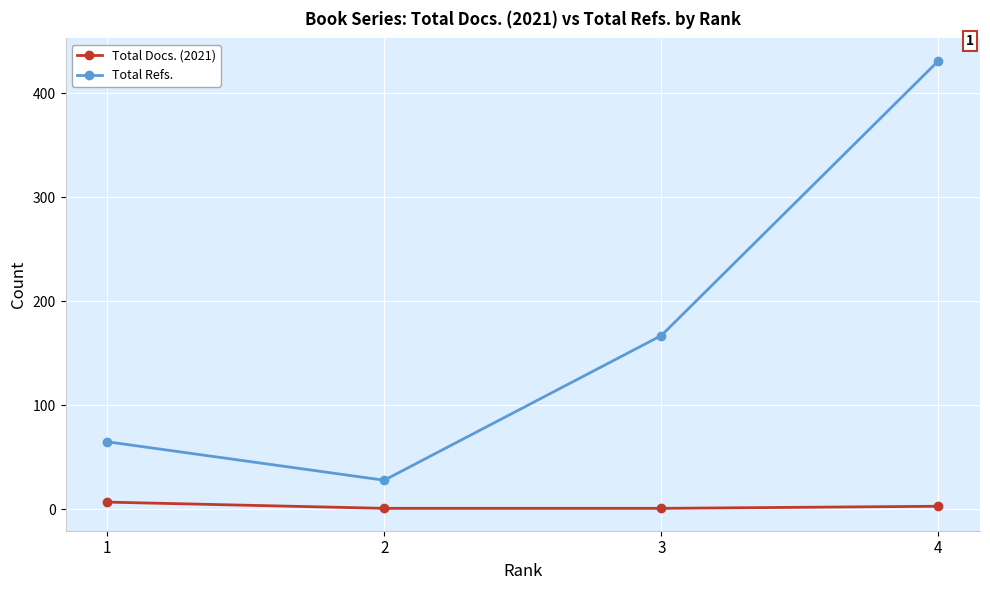

Is the value of Total Refs. at 2 greater than the value of Total Docs. (2021) at 3?

Yes